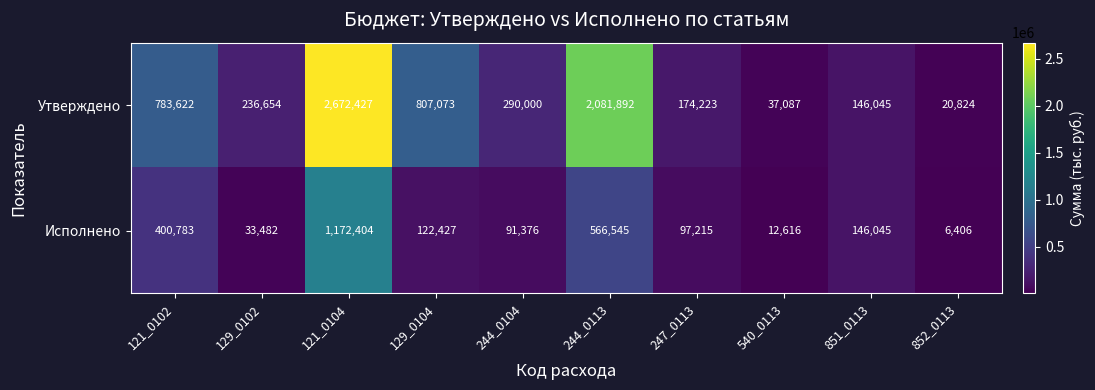

Which series has the widest spread of values?

Утверждено